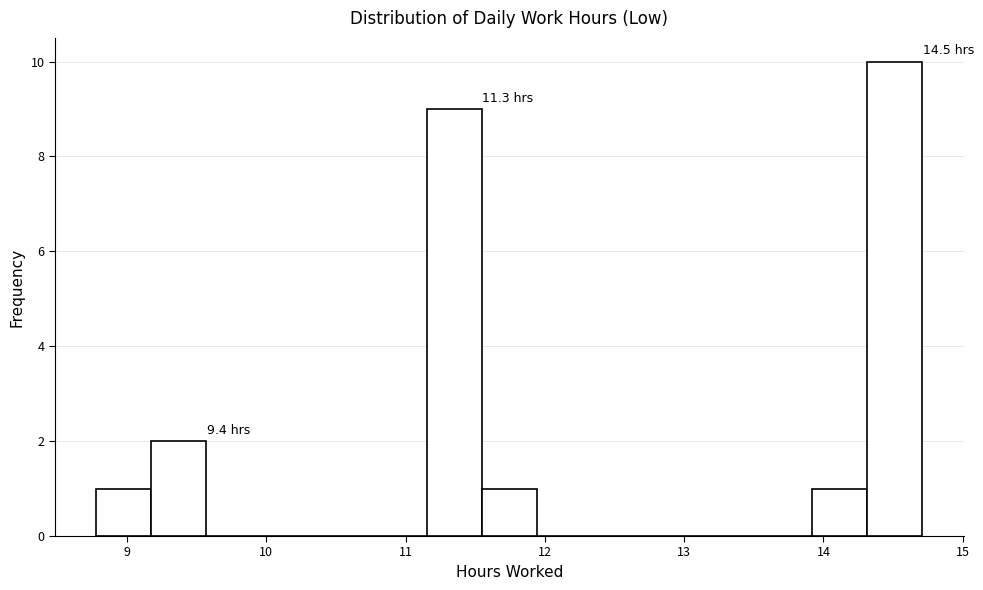

Read against the x-axis, roughly where is the centre of the tallest bar?

14.5